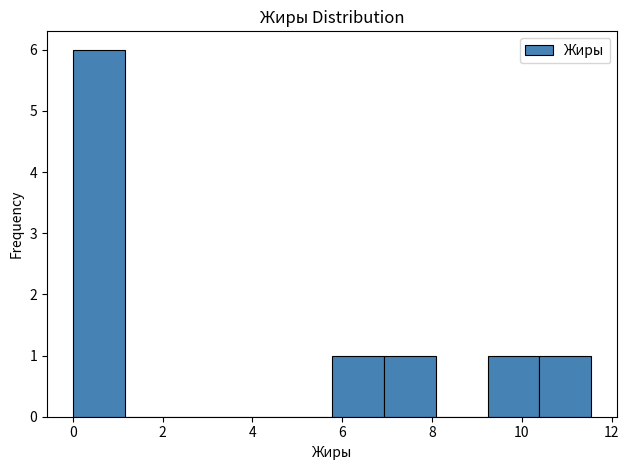

Reading left to right, list every bar in this chart as the range it spans on the x-axis followed by its height. Neither the bar edges nor the heights are printed on the chart, so give them approximately, as read against the axes.

0.0 to 1.2: 6
1.2 to 2.4: 0
2.4 to 3.4: 0
3.4 to 4.6: 0
4.6 to 5.8: 0
5.8 to 7.0: 1
7.0 to 8.0: 1
8.0 to 9.2: 0
9.2 to 10.4: 1
10.4 to 11.6: 1